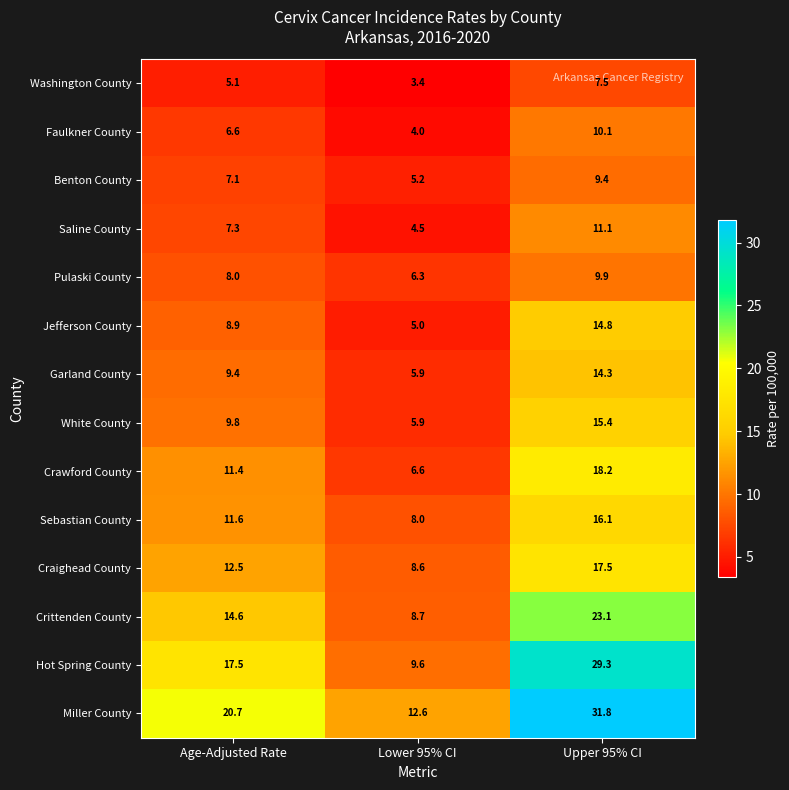

Which series has the largest range (max minus min)?

Hot Spring County